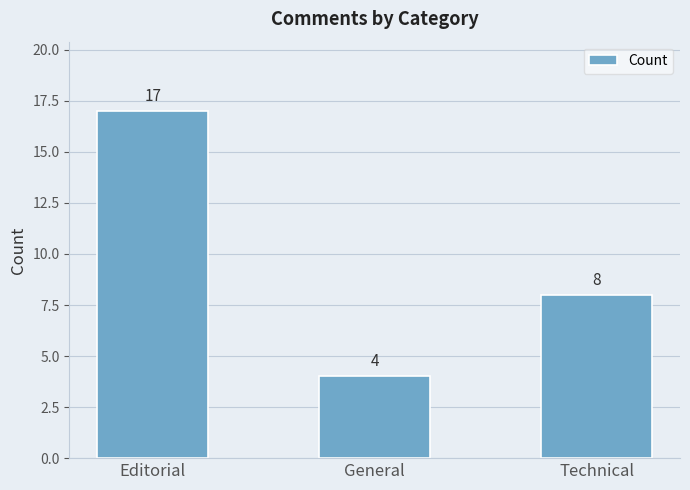

Approximately how many times larger is the value at Technical compared to Editorial?

0.5